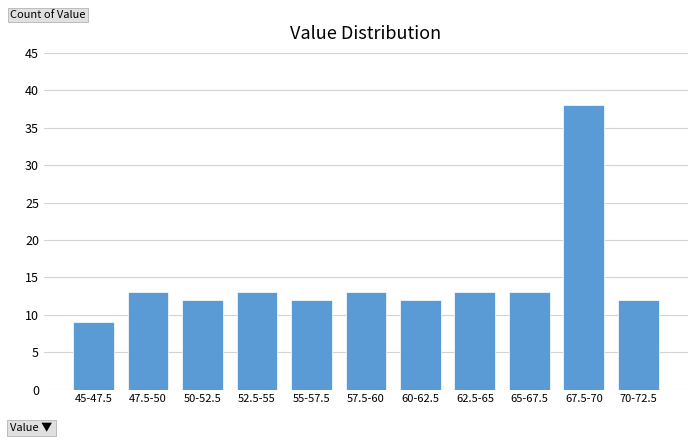

Reading right to left, extract all data points from this chart.

70-72.5=12	67.5-70=38	65-67.5=13	62.5-65=13	60-62.5=12	57.5-60=13	55-57.5=12	52.5-55=13	50-52.5=12	47.5-50=13	45-47.5=9